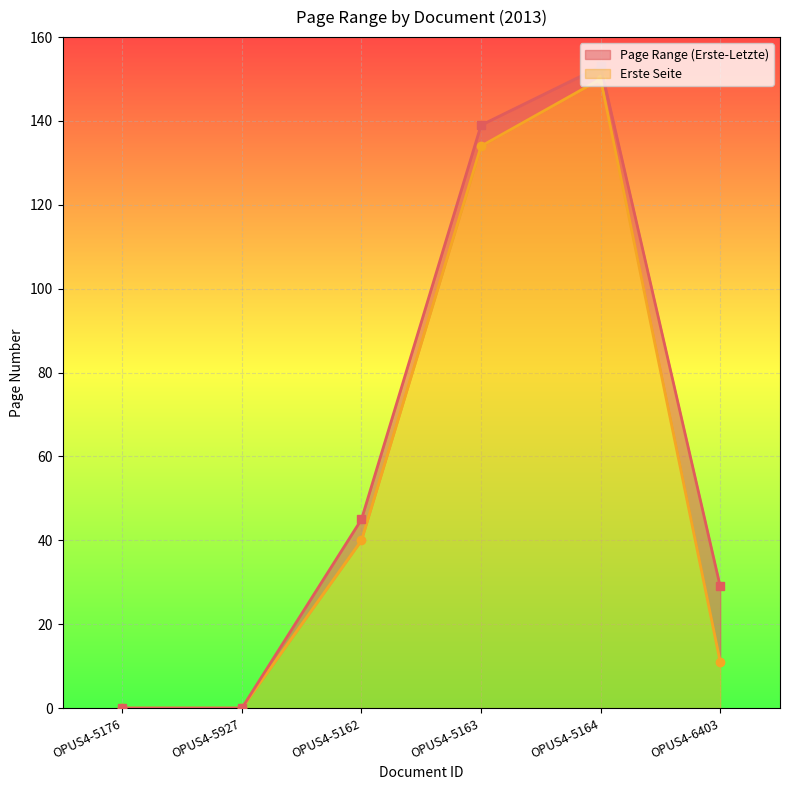

How many lines are shown in the chart?

2